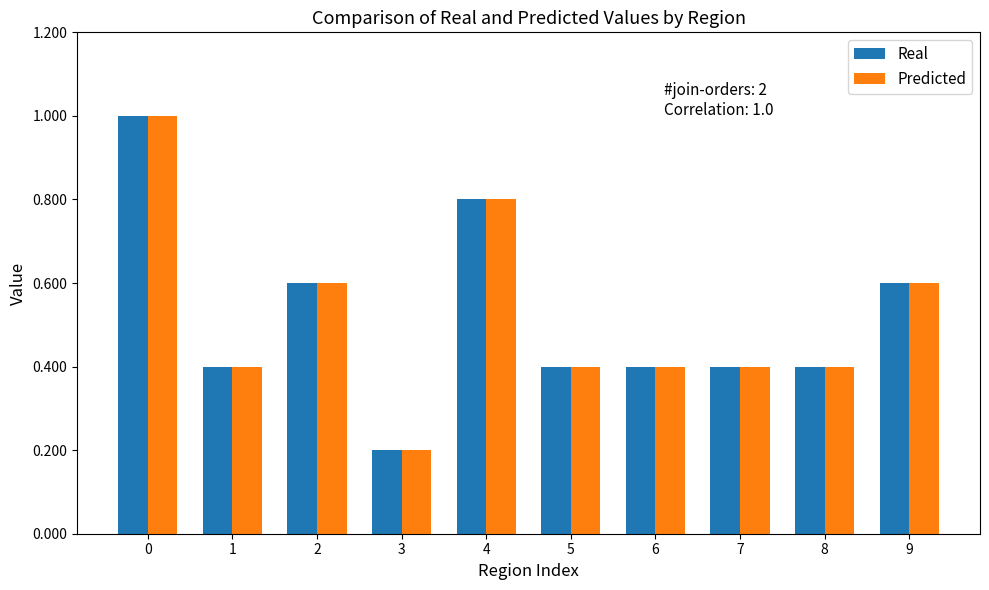

Reading right to left, transcribe all the data shown in this chart.

Real: 9=0.6	8=0.4	7=0.4	6=0.4	5=0.4	4=0.8	3=0.2	2=0.6	1=0.4	0=1.0
Predicted: 9=0.6	8=0.4	7=0.4	6=0.4	5=0.4	4=0.8	3=0.2	2=0.6	1=0.4	0=1.0